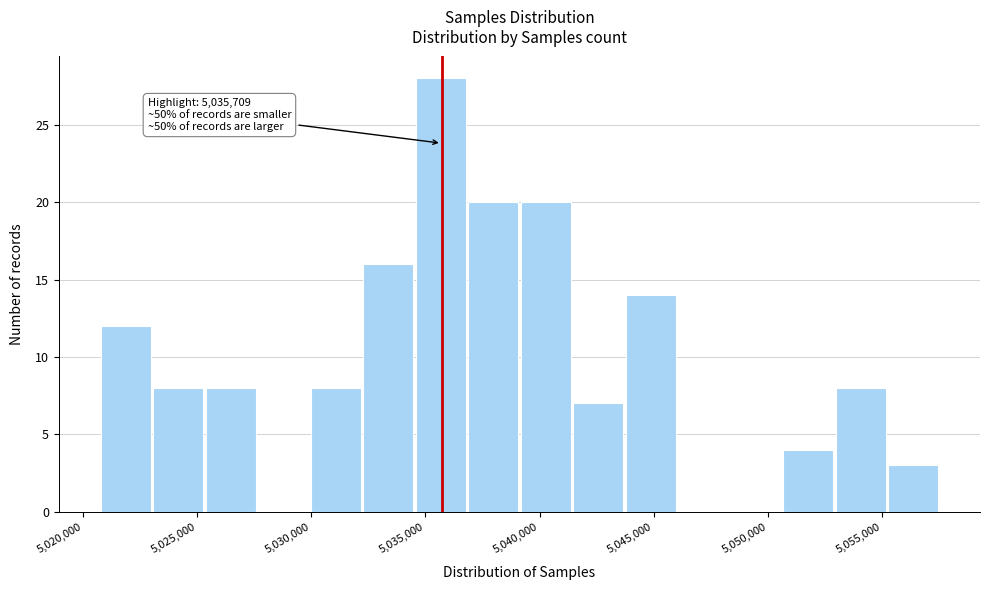

Over which range of the x-axis is the bar tallest?

5034500 to 5037000